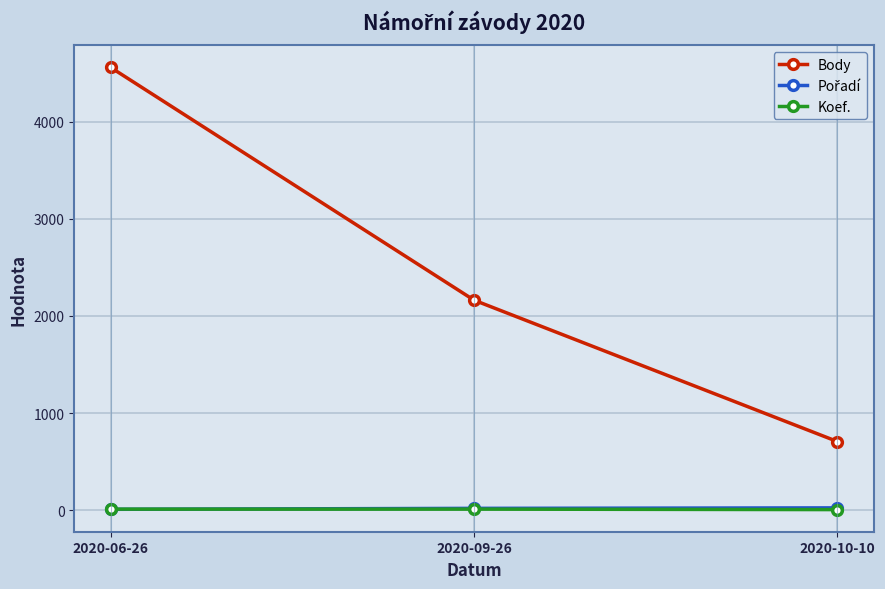

Which series changed the most between 2020-09-26 and 2020-10-10?

Body